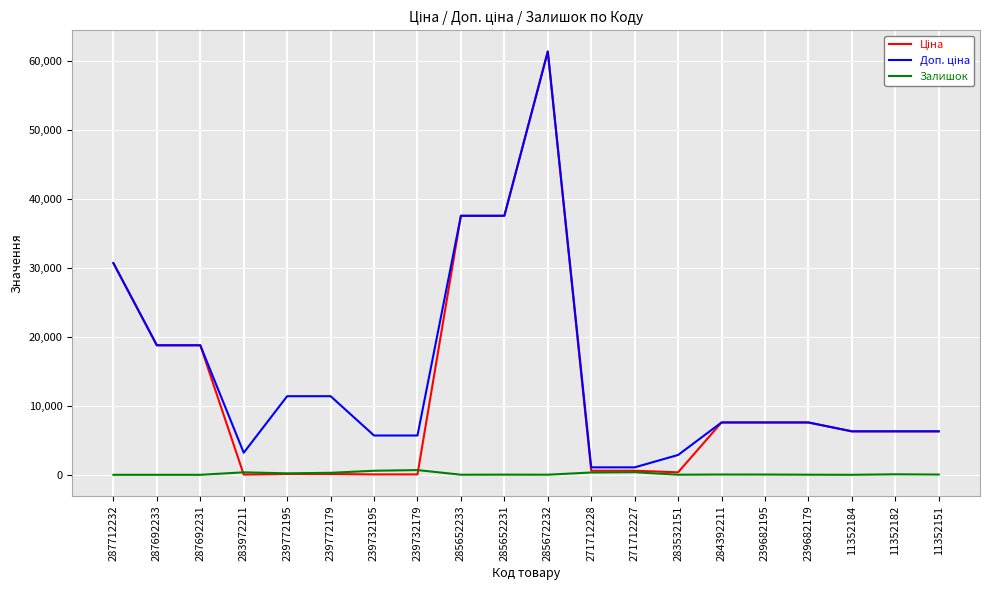

At which category is the sum across all series the highest?

285672232